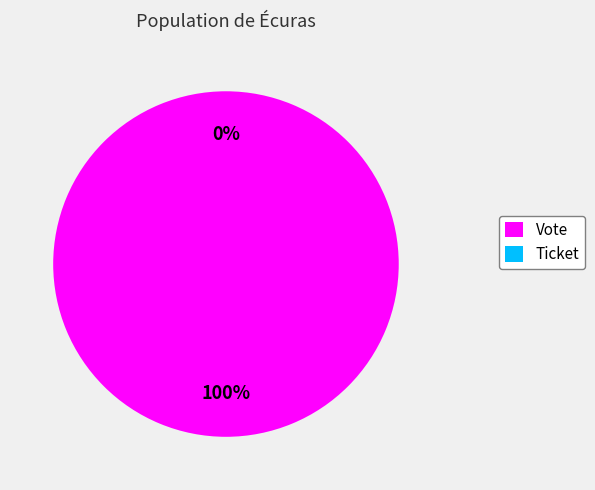

Is there a majority slice in this chart?

Yes